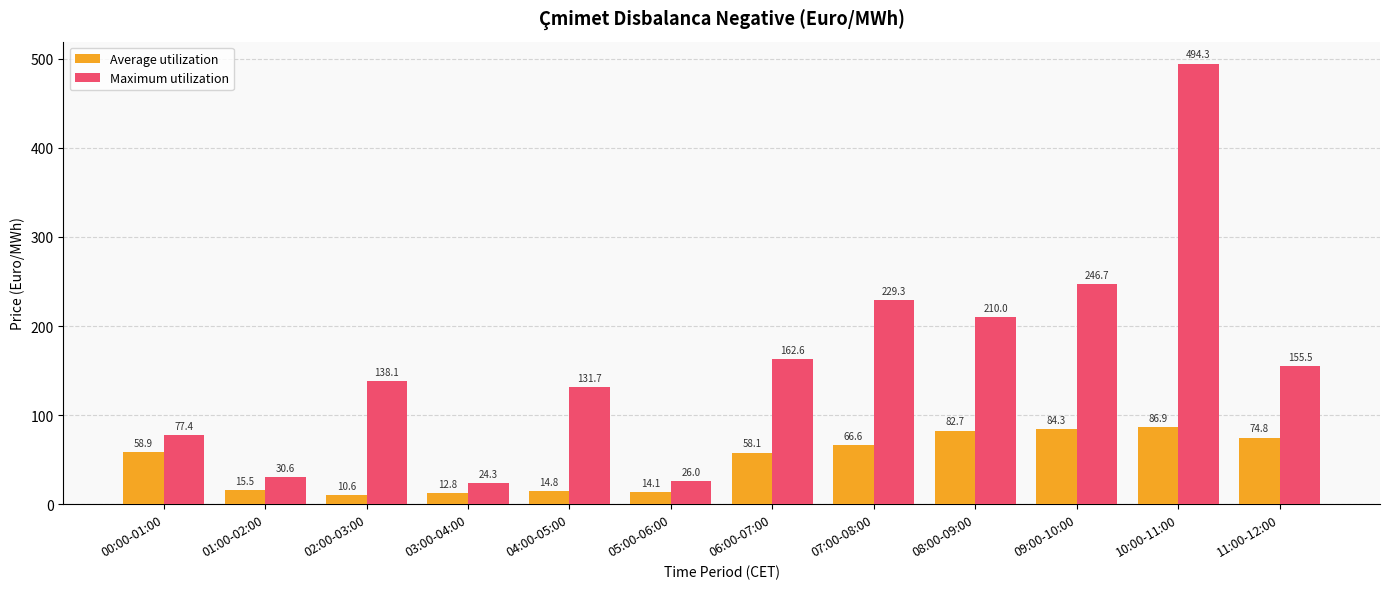

What are all the series names shown in the legend?

Average utilization, Maximum utilization